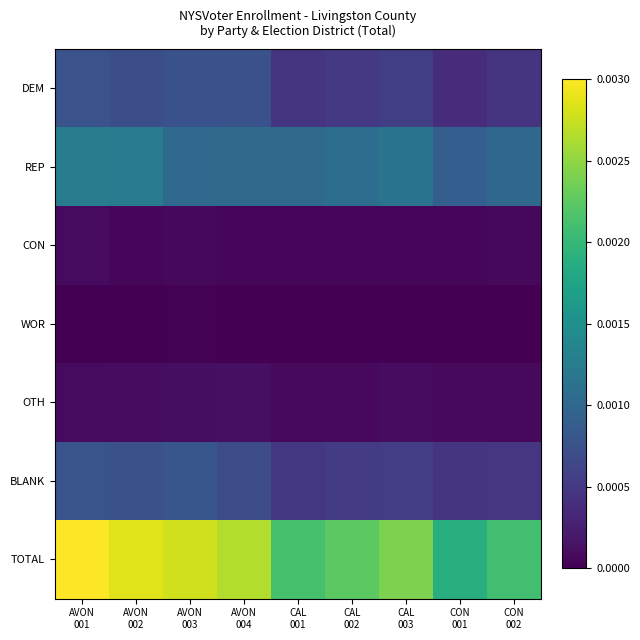

Which label corresponds to the smallest value in the chart?

AVON
004